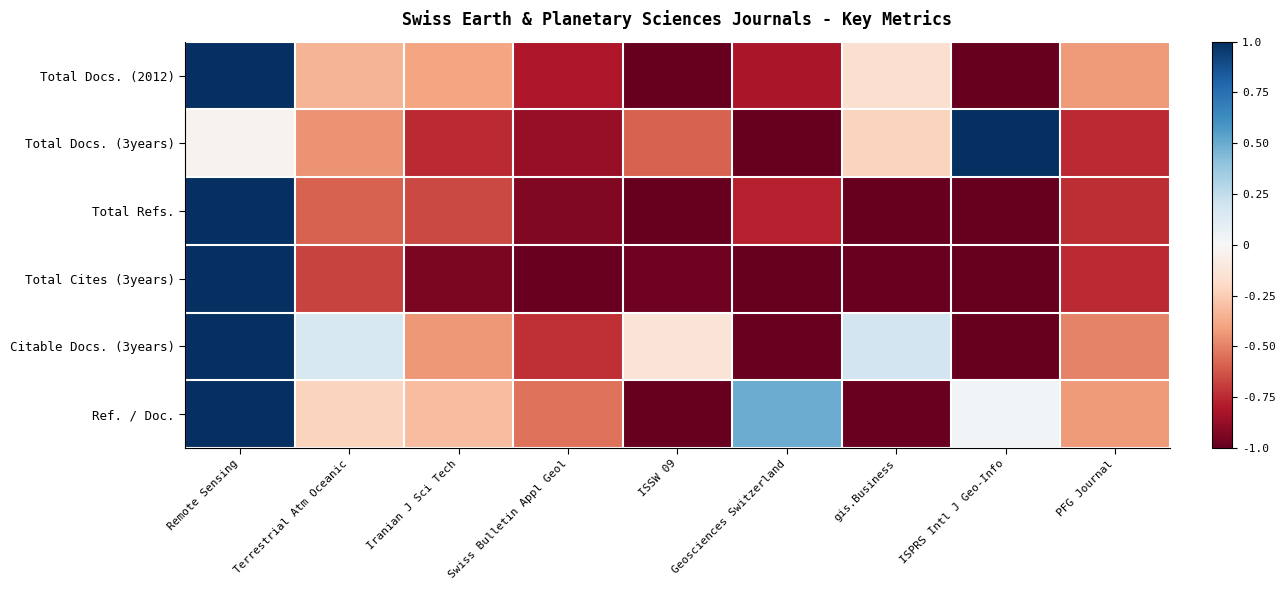

What is the total value across all series at Swiss Bulletin Appl Geol?

-4.9